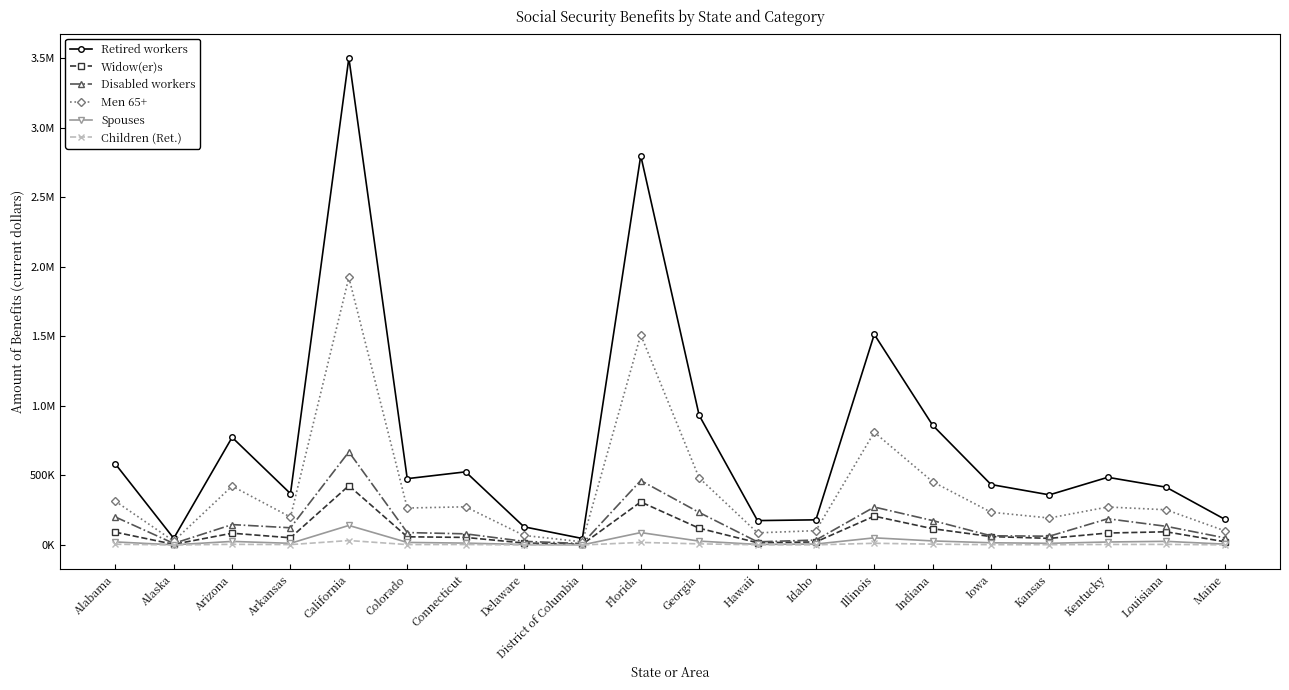

What position from the right is Delaware?

13